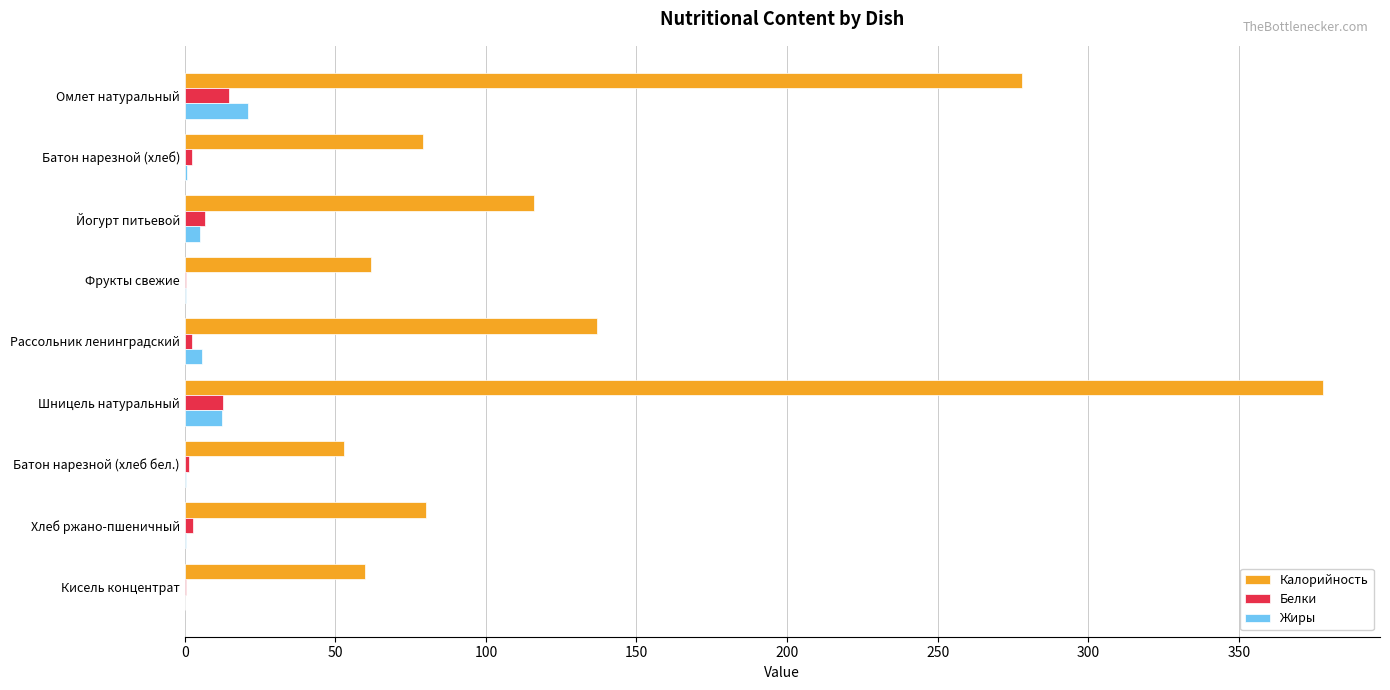

Which category has the highest value across all series?

Шницель натуральный